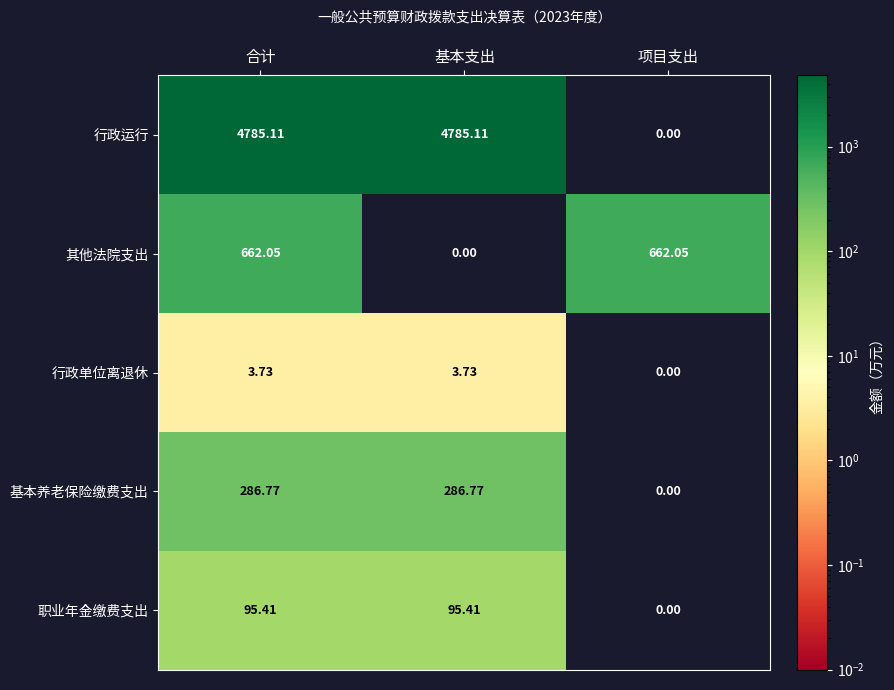

At 基本支出, list the series in order from smallest to largest.

其他法院支出, 行政单位离退休, 职业年金缴费支出, 基本养老保险缴费支出, 行政运行